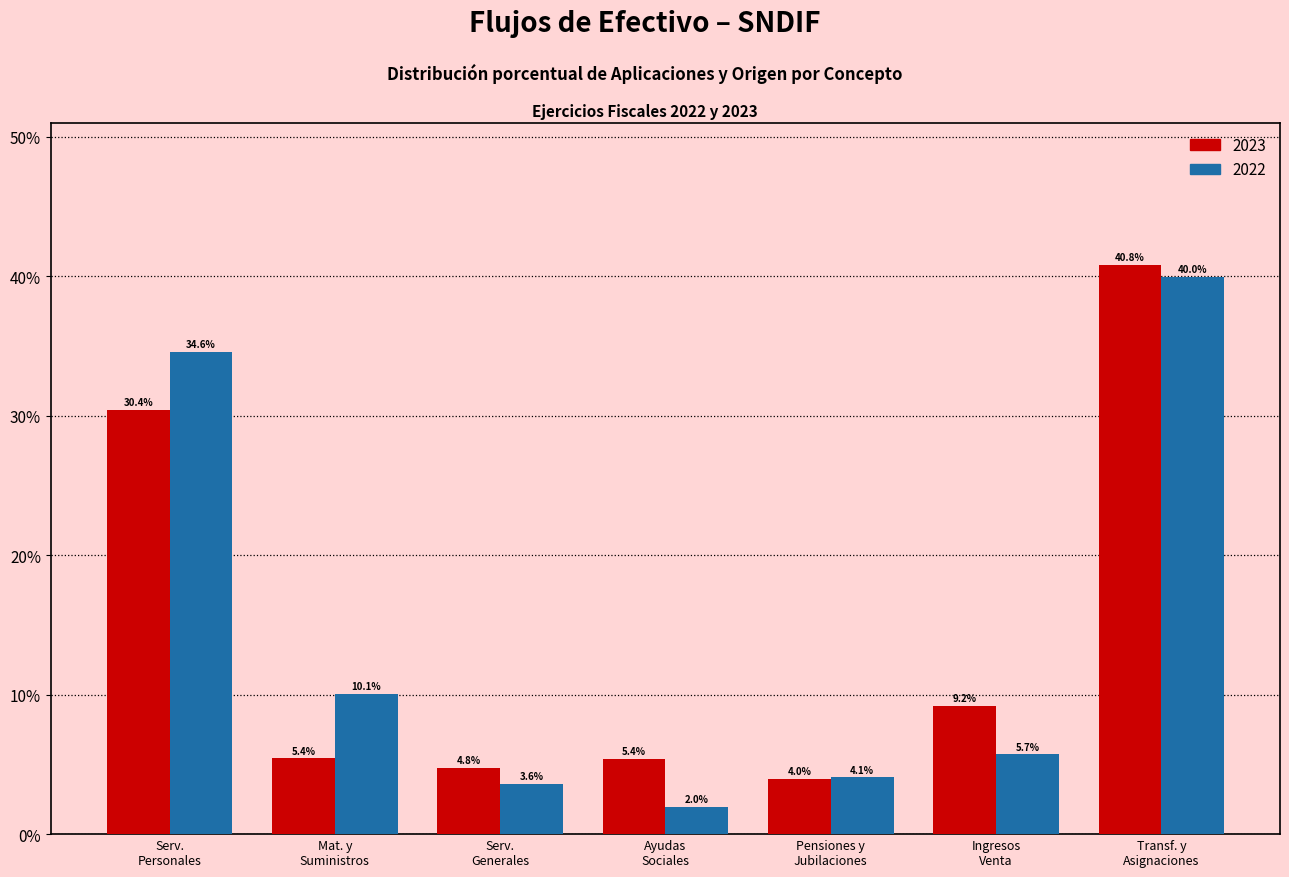

Reading left to right, list all the values displayed in this chart.

2023: 30.4	5.4	4.8	5.4	4.0	9.2	40.8
2022: 34.6	10.1	3.6	2.0	4.1	5.7	40.0